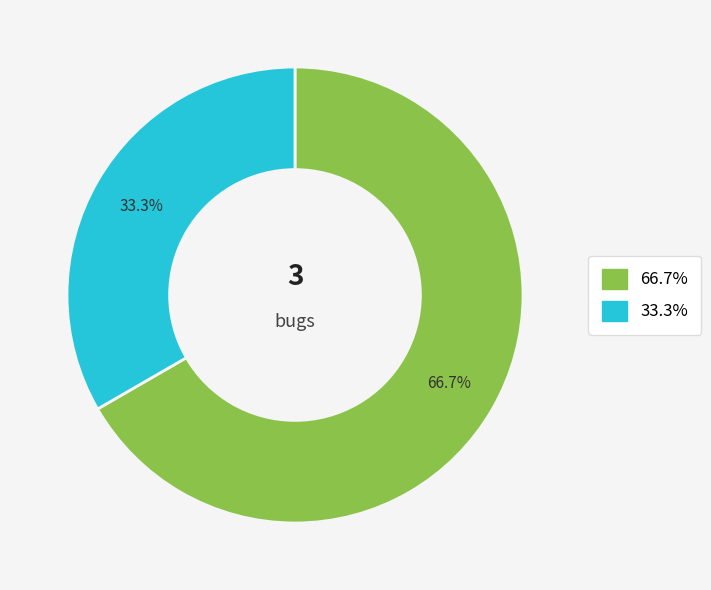

Is there any slice that represents more than half of the pie?

Yes